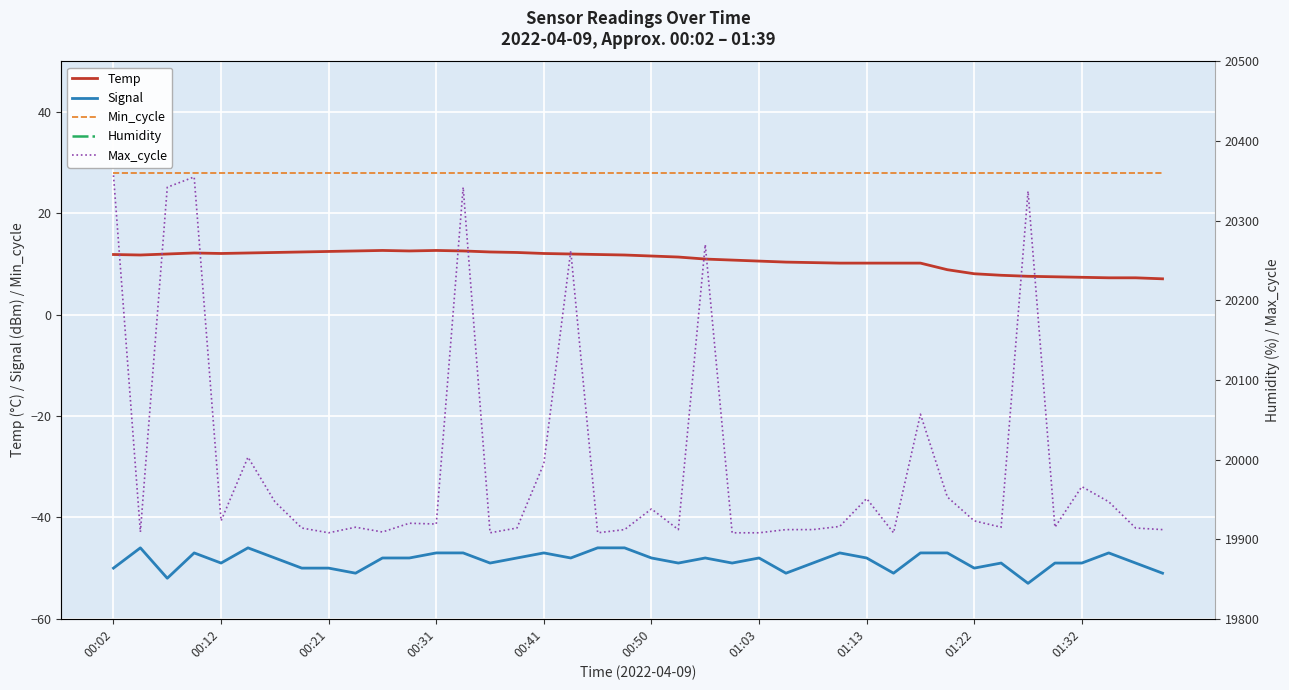

What is the highest value of the Signal series?

-46.0